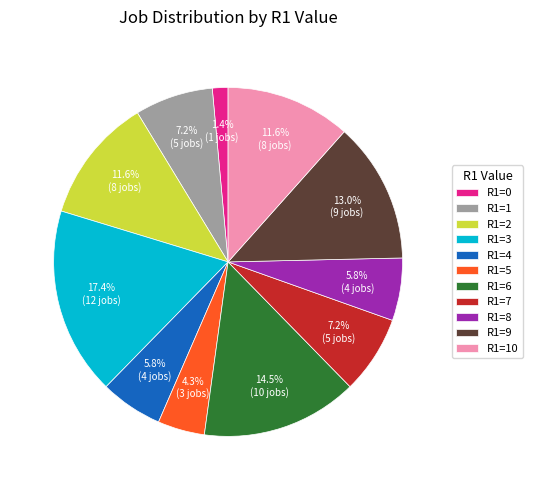

How many slices are in this pie chart?

11